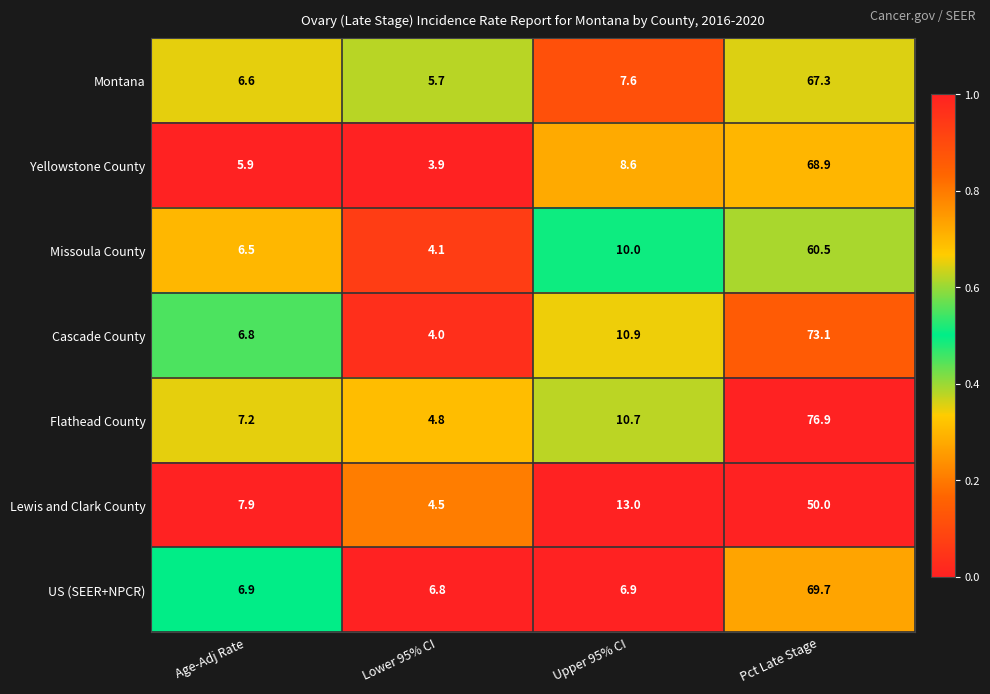

Which series has the largest total across all categories?

Flathead County